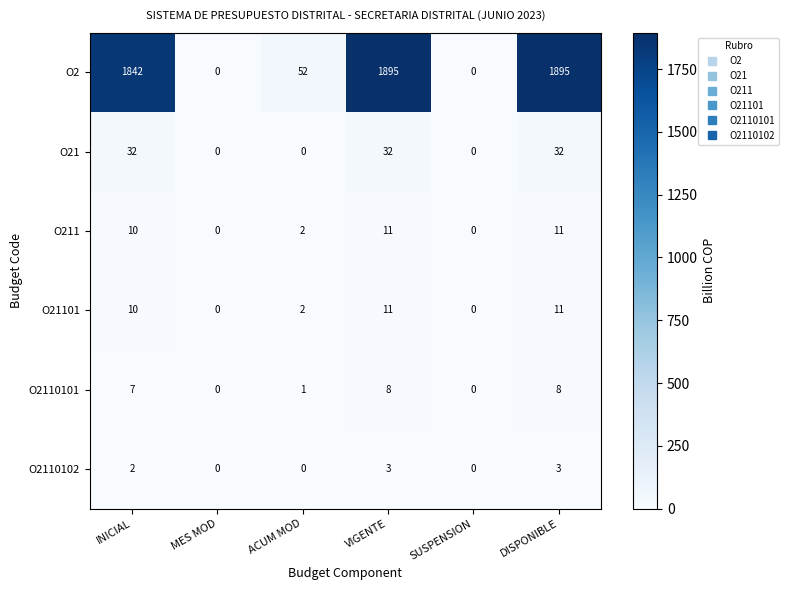

What is the difference between the maximum and minimum values in the O2110101 series?

8